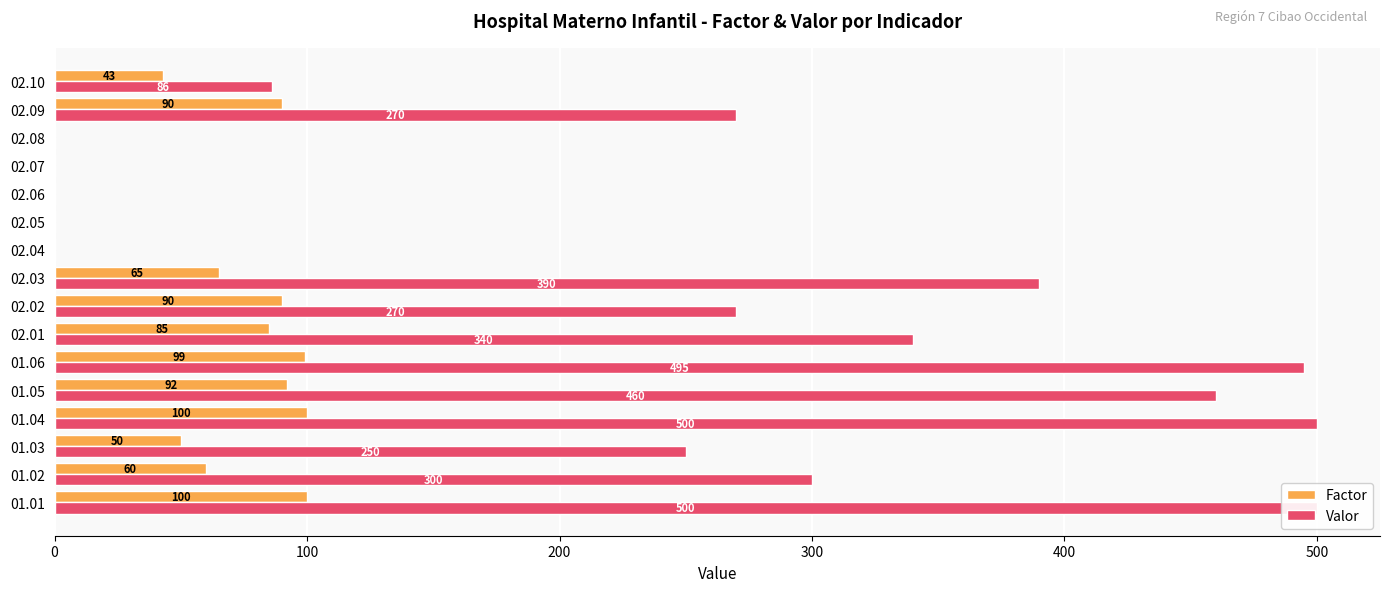

At 02.01, list the series in order from largest to smallest.

Valor, Factor